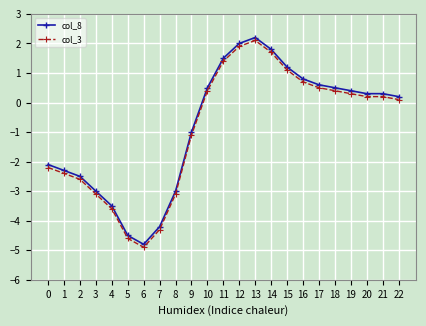

What is the difference between the col_8 values at 3 and 15?

4.2